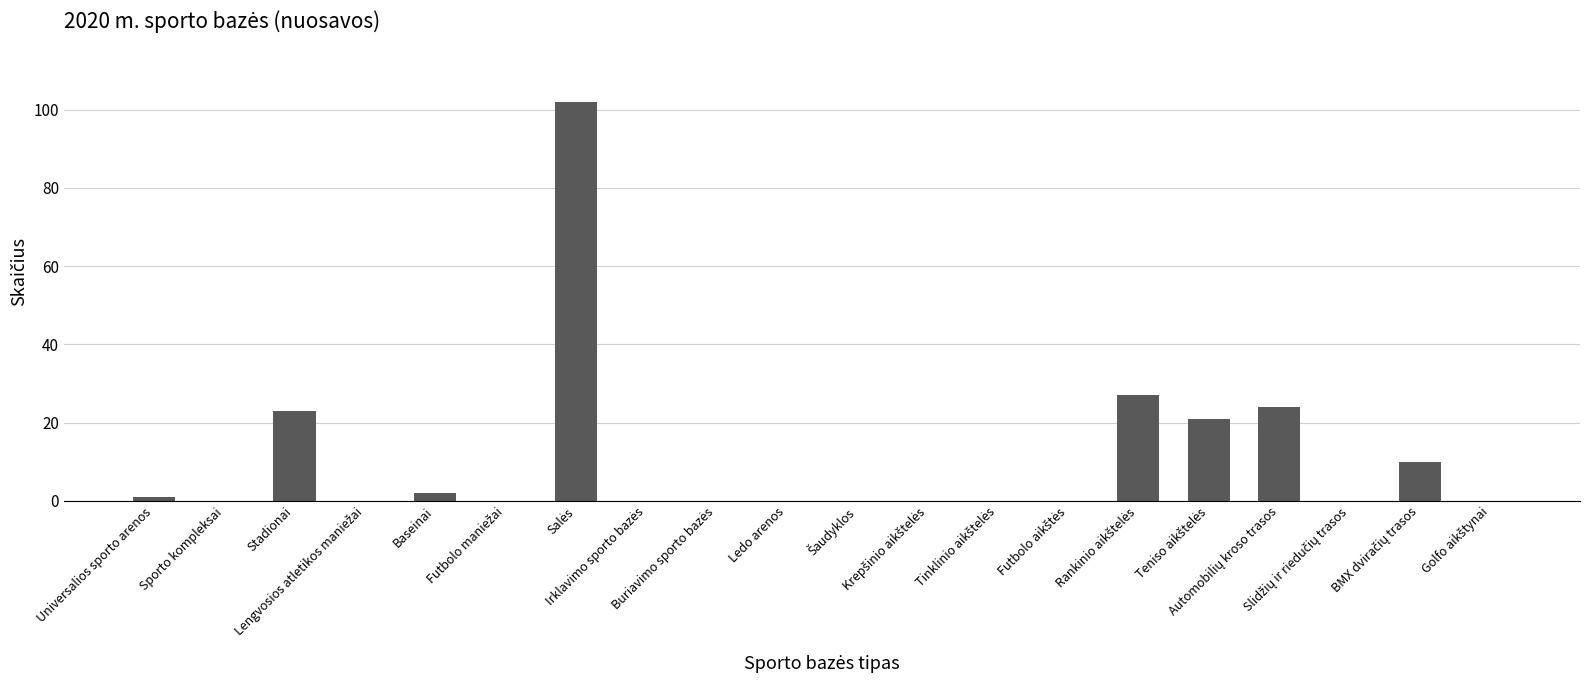

Reading left to right, list all the values displayed in this chart.

1	0	23	0	2	0	102	0	0	0	0	0	0	0	27	21	24	0	10	0